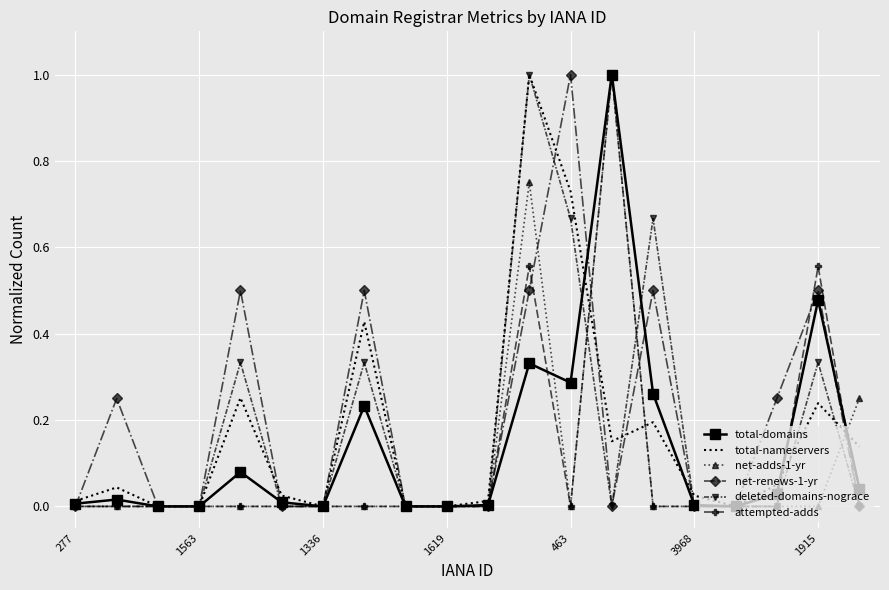

What is the maximum value for net-adds-1-yr?

1.0